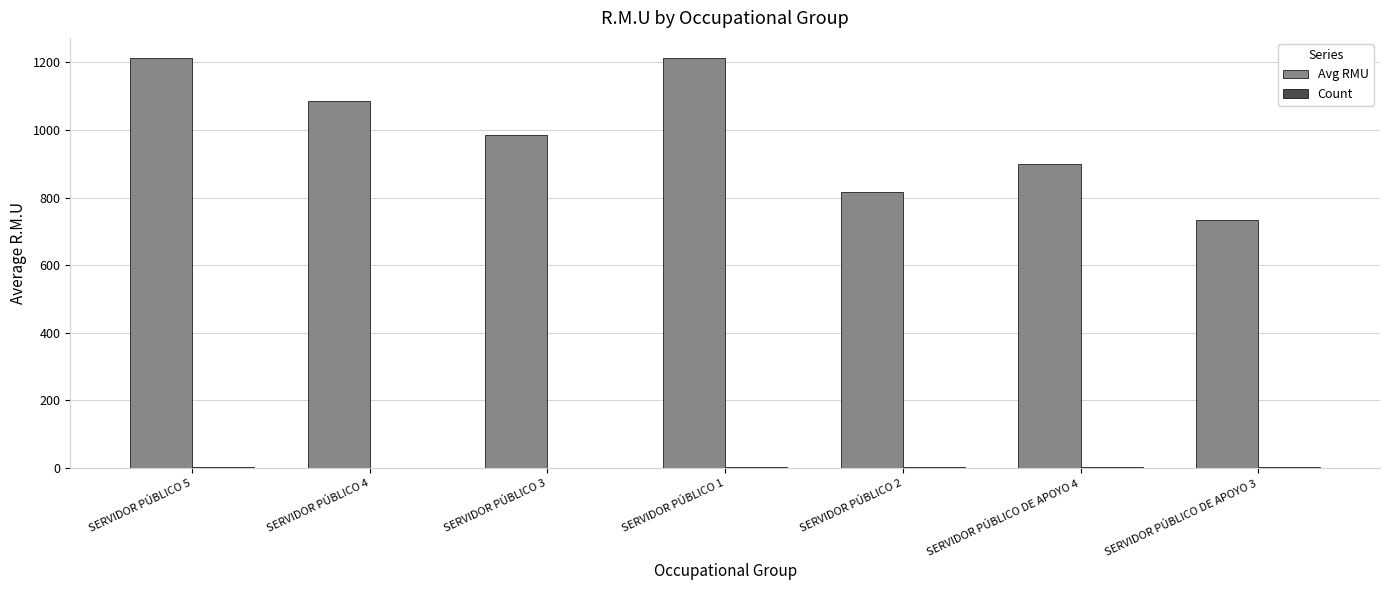

The value of Avg RMU at SERVIDOR PÚBLICO 3 is 986. True or false?

True